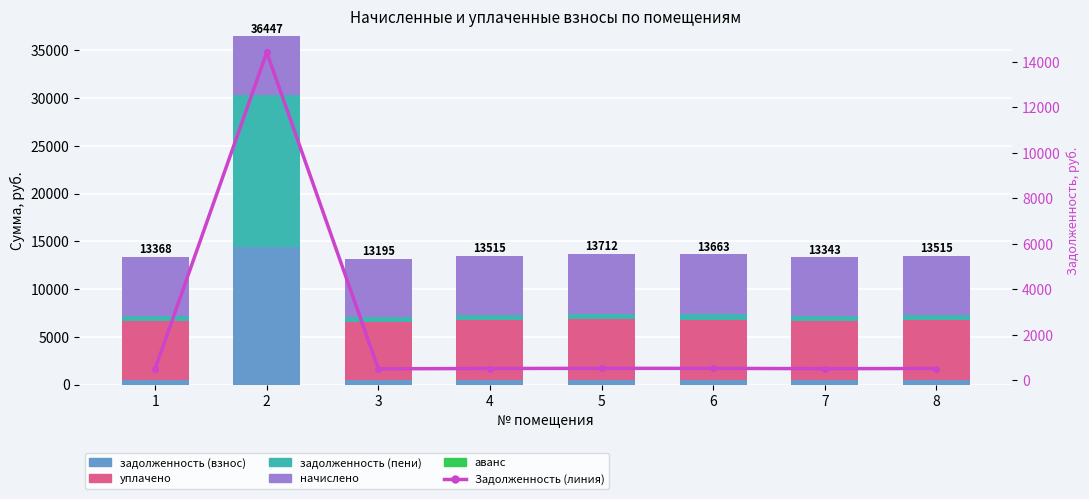

What is the maximum value shown in the chart?

15943.2